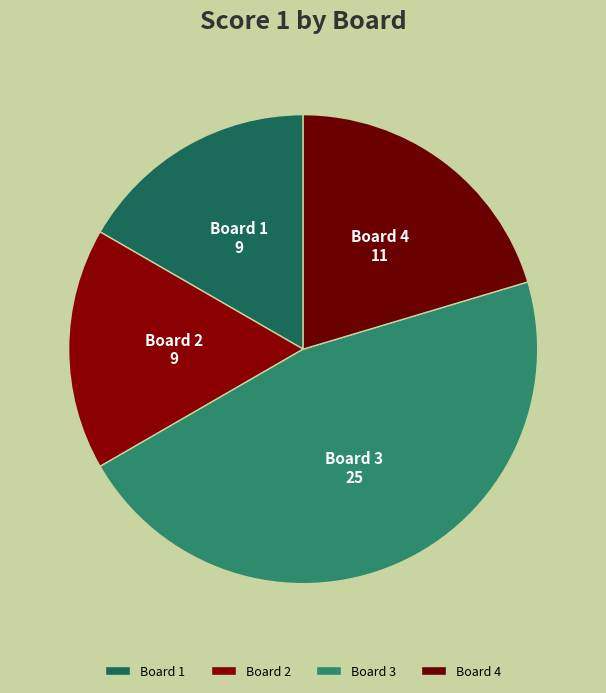

Combined, do Board 4 and Board 1 account for over 50%?

No